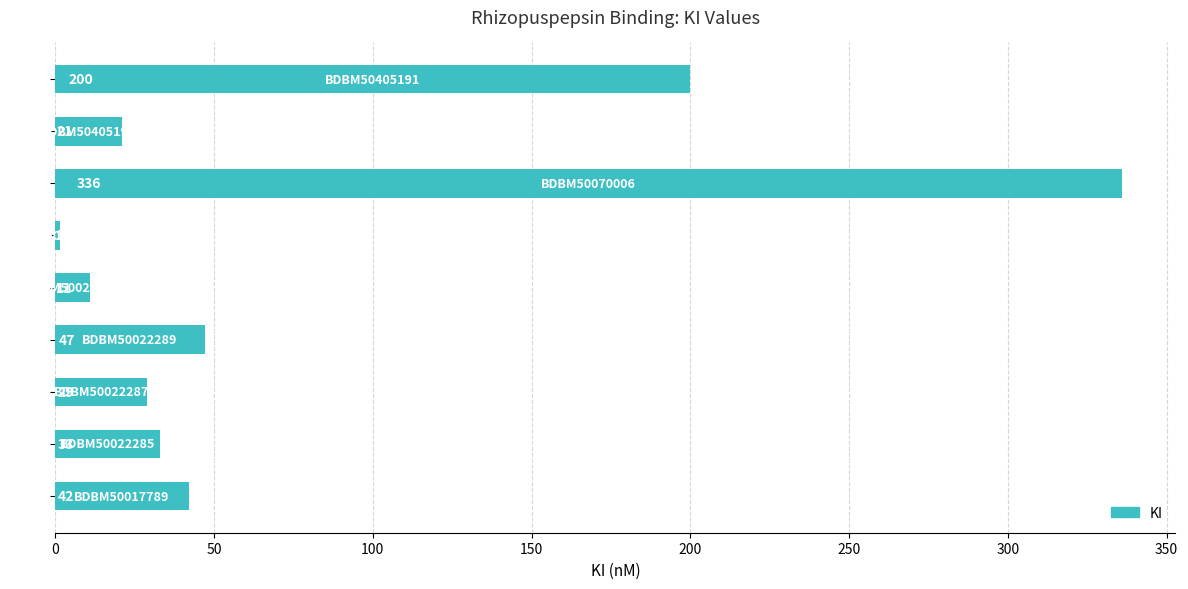

What is the smallest value displayed?

1.3